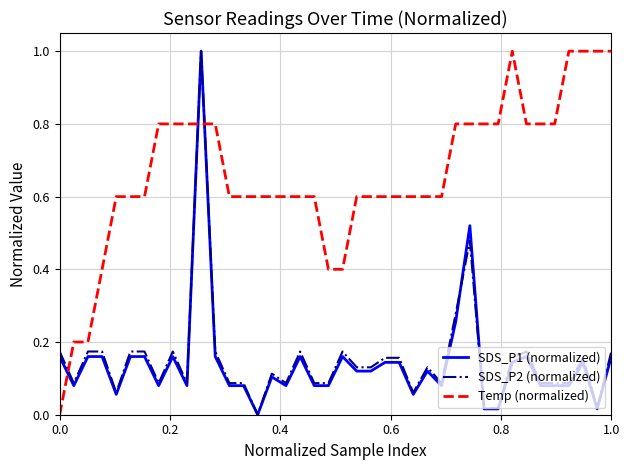

What is the greatest value displayed?

1.0